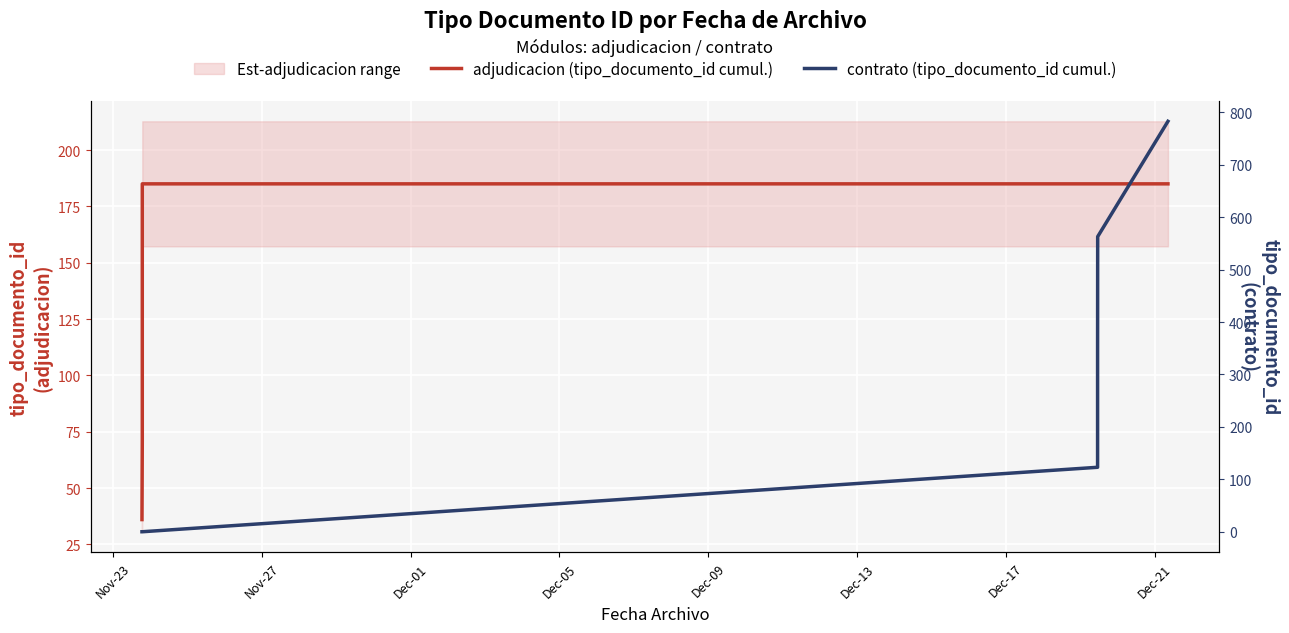

How many lines are shown in the chart?

2